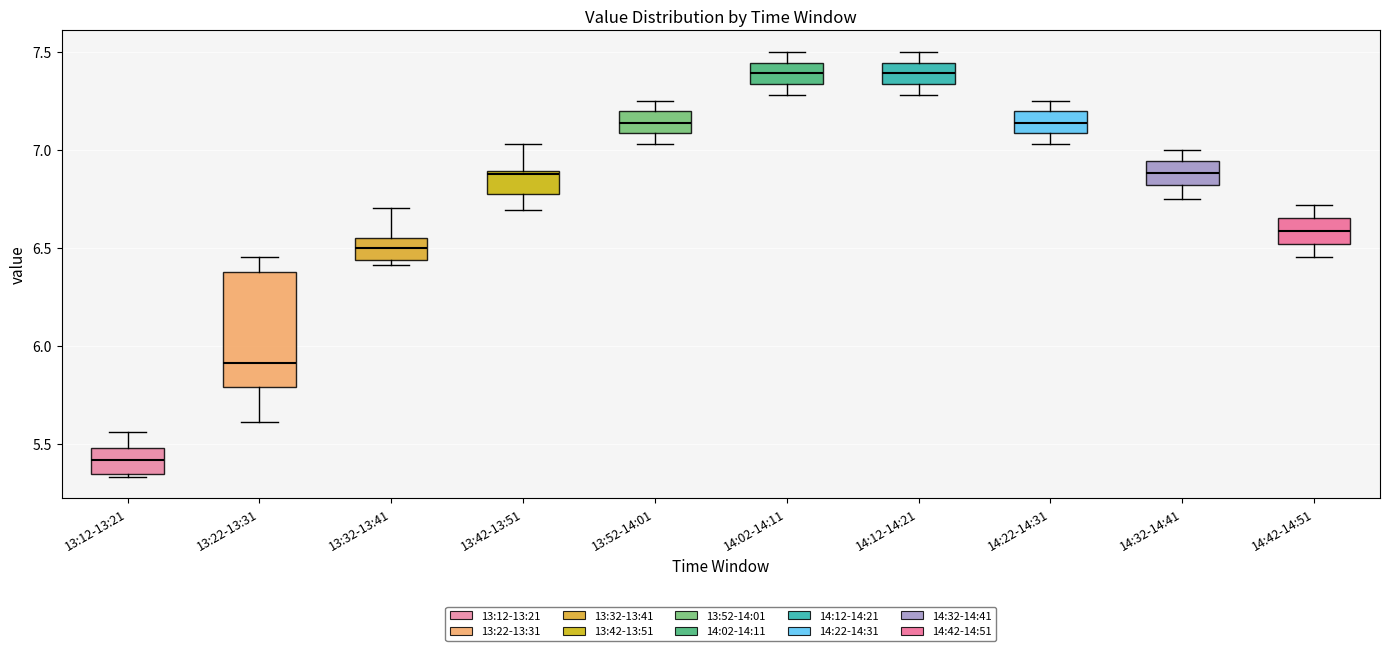

Reading left to right, read every box against the y-axis: the position of its median line, the range the box covers, and the ends of its whiskers. The values are not printed on the chart, so give them approximately, as read against the axis.

13:12-13:21: median 5.40, box 5.35 to 5.50, whiskers 5.35 to 5.55
13:22-13:31: median 5.90, box 5.80 to 6.40, whiskers 5.60 to 6.45
13:32-13:41: median 6.50, box 6.45 to 6.55, whiskers 6.40 to 6.70
13:42-13:51: median 6.90, box 6.75 to 6.90, whiskers 6.70 to 7.05
13:52-14:01: median 7.15, box 7.10 to 7.20, whiskers 7.05 to 7.25
14:02-14:11: median 7.40, box 7.35 to 7.45, whiskers 7.30 to 7.50
14:12-14:21: median 7.40, box 7.35 to 7.45, whiskers 7.30 to 7.50
14:22-14:31: median 7.15, box 7.10 to 7.20, whiskers 7.05 to 7.25
14:32-14:41: median 6.90, box 6.80 to 6.95, whiskers 6.75 to 7.00
14:42-14:51: median 6.60, box 6.50 to 6.65, whiskers 6.45 to 6.70